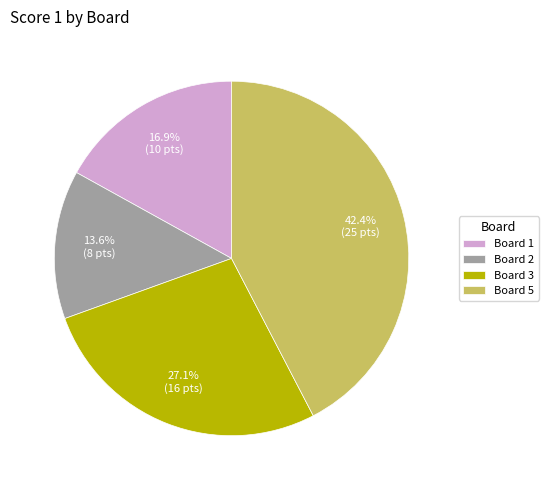

Rank the categories by value from lowest to highest.

Board 2, Board 1, Board 3, Board 5